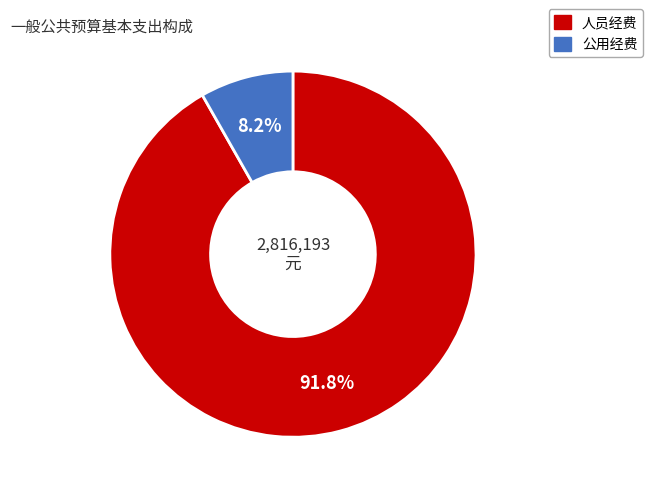

What percentage is NOT represented by 人员经费?

8.2%